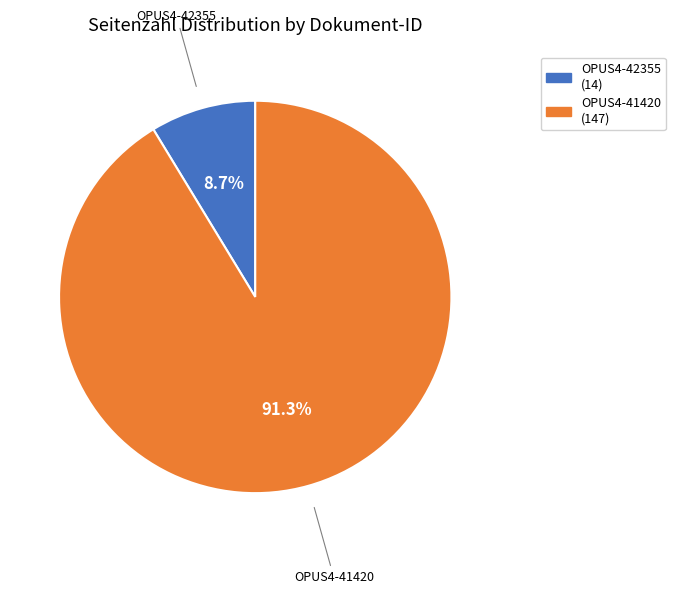

Combined, what portion of the pie is OPUS4-41420 and OPUS4-42355?

100.0%